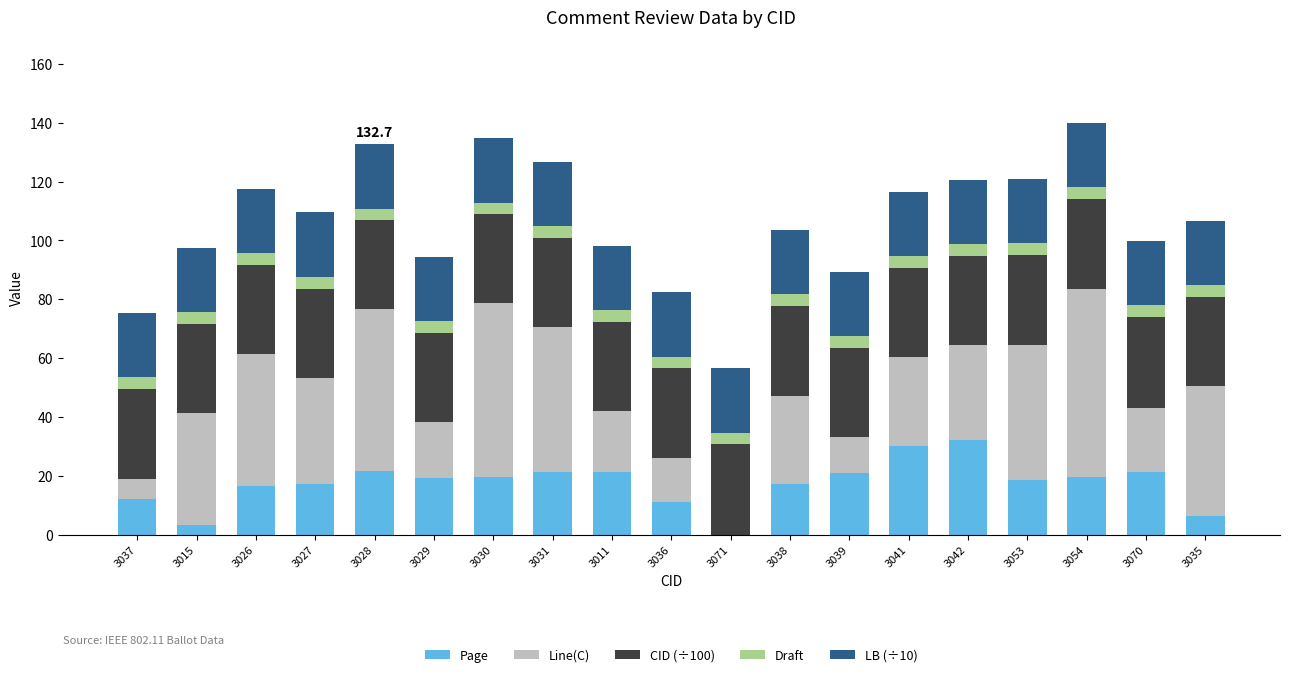

What is the total value across all series at 3030?

134.8